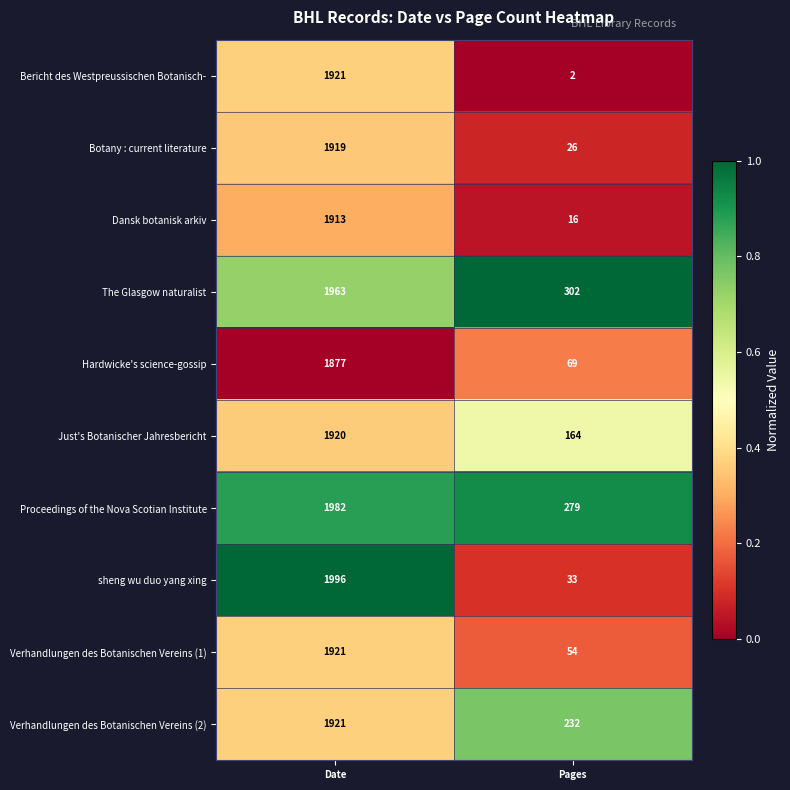

Which category has the lowest value in the Bericht des Westpreussischen Botanisch- series?

Pages